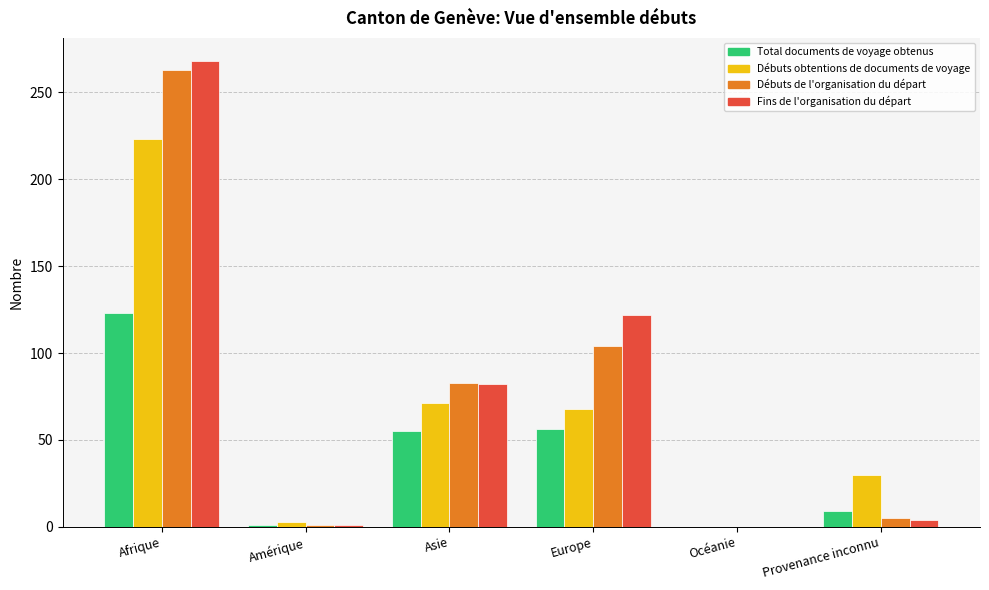

What is the sum of the Débuts de l'organisation du départ values at Afrique and Provenance inconnu?

268